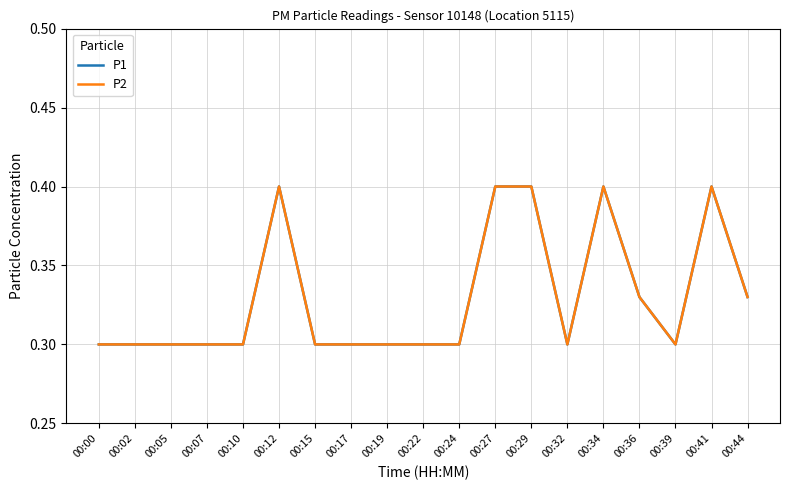

Is this an area chart (filled region under the line)?

No